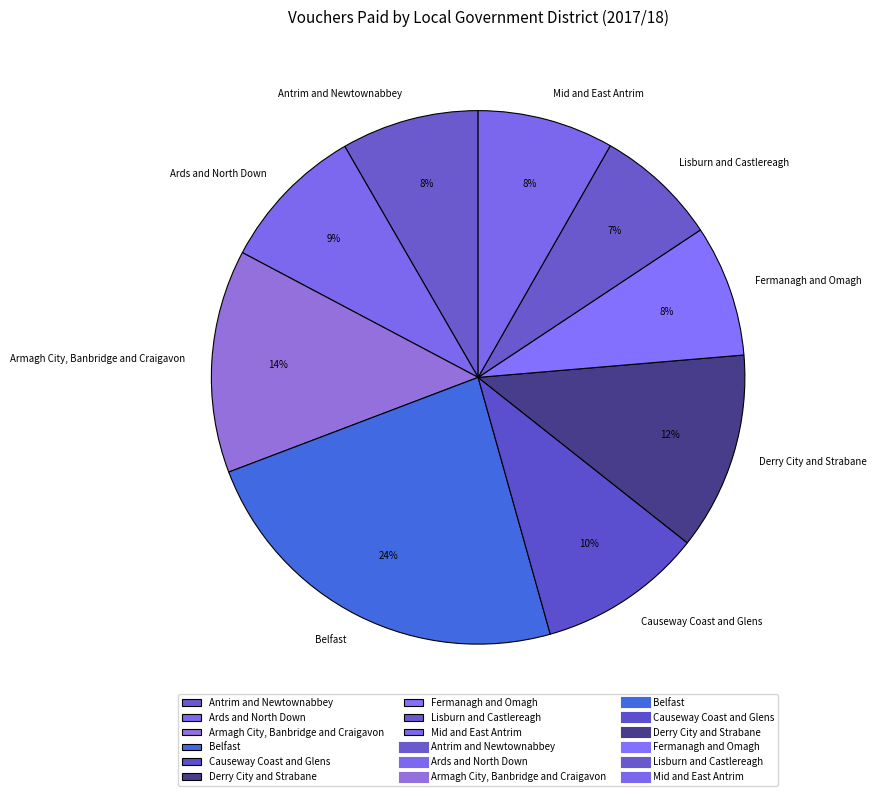

Does Armagh City, Banbridge and Craigavon represent more than half of the total?

No